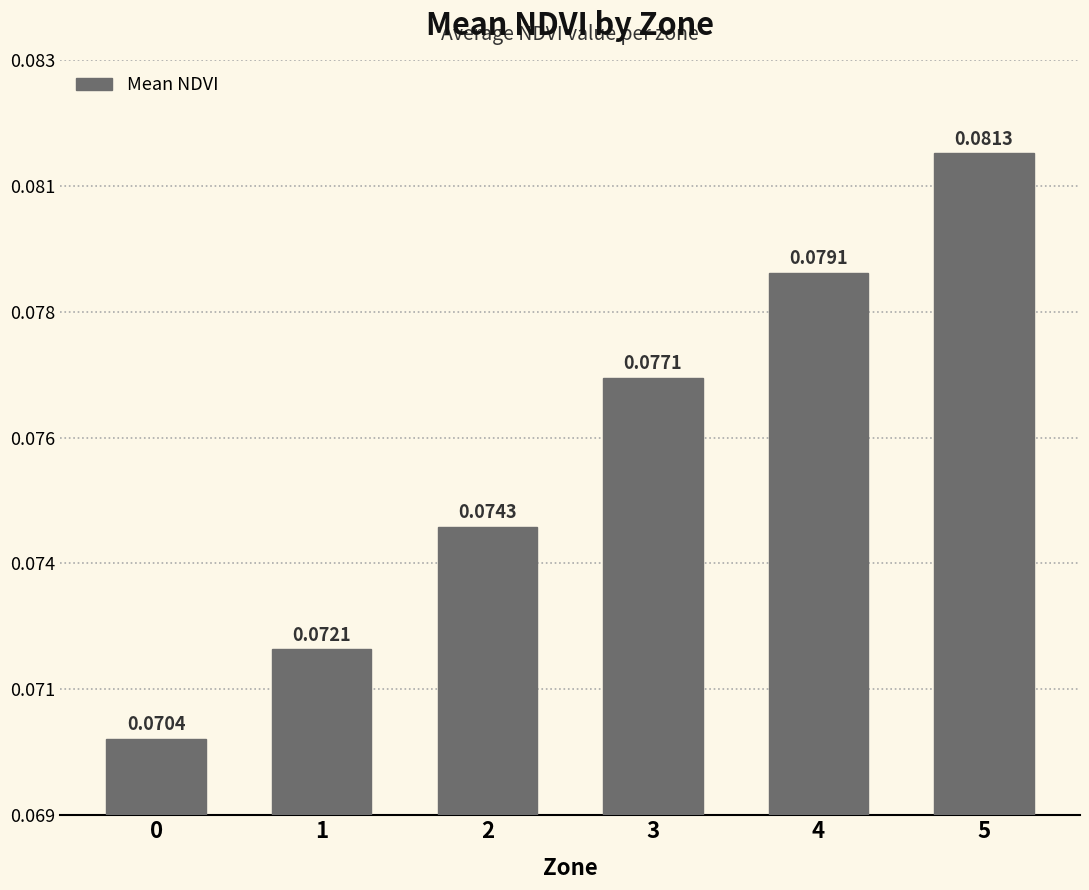

The chart shows a value of 0.1 at 5. True or false?

True